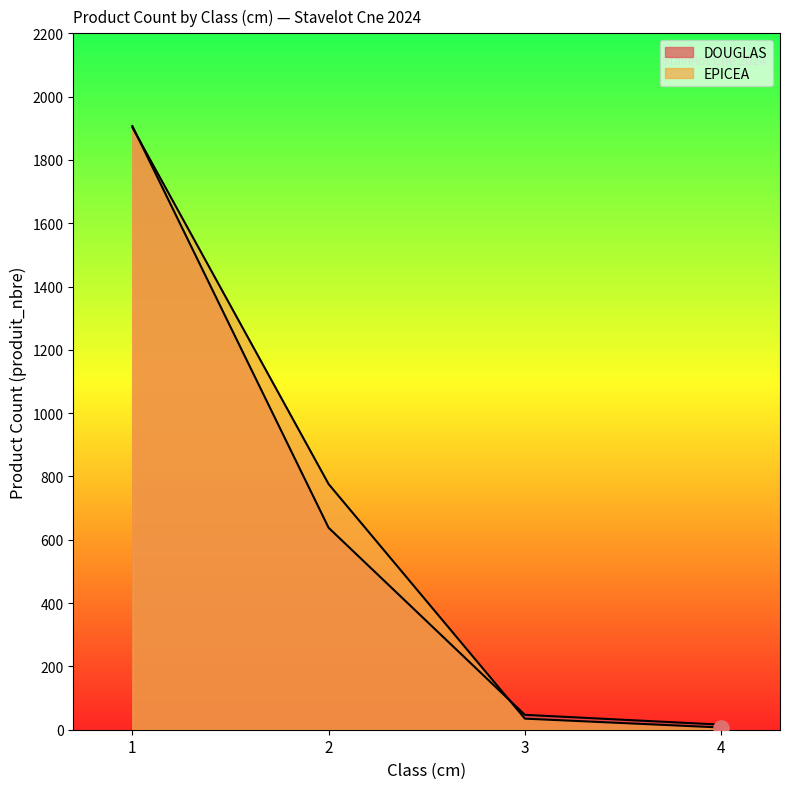

Which series has the largest total across all categories?

EPICEA